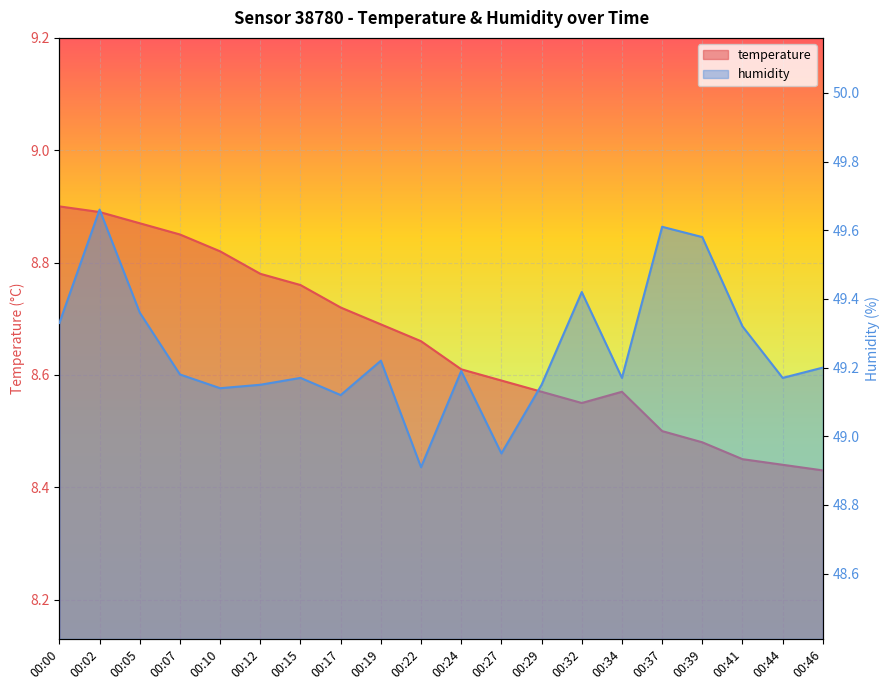

Reading left to right, extract all data points from this chart.

temperature: 8.9	8.9	8.9	8.8	8.8	8.8	8.8	8.7	8.7	8.7	8.6	8.6	8.6	8.6	8.6	8.5	8.5	8.4	8.4	8.4
humidity: 49.3	49.7	49.4	49.2	49.1	49.1	49.2	49.1	49.2	48.9	49.2	49.0	49.1	49.4	49.2	49.6	49.6	49.3	49.2	49.2